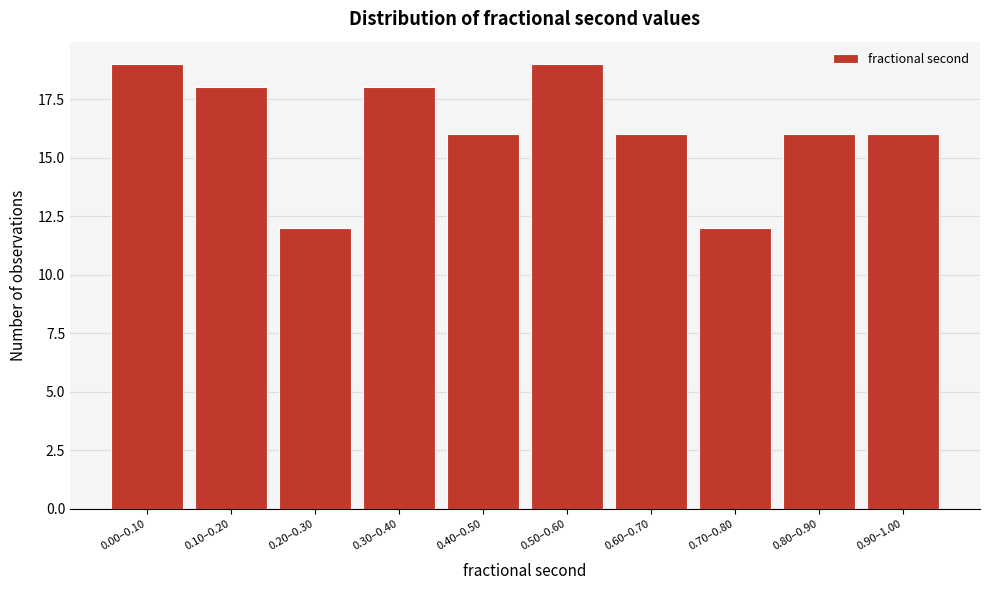

Reading right to left, what are all the values shown in this chart?

16	16	12	16	19	16	18	12	18	19